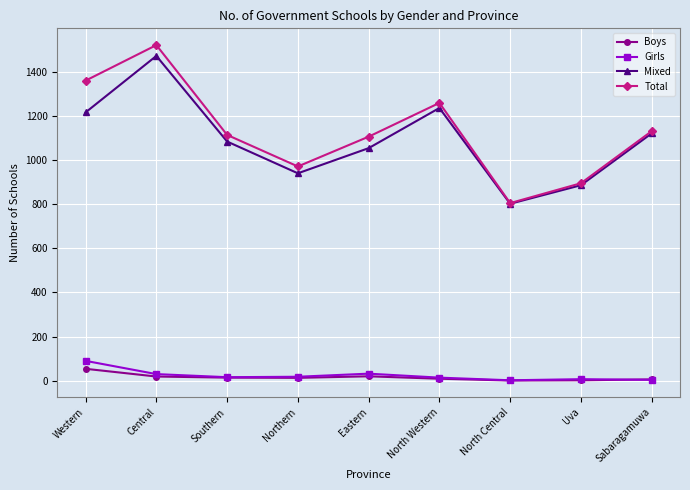

True or false: Girls and Total cross at least once.

False